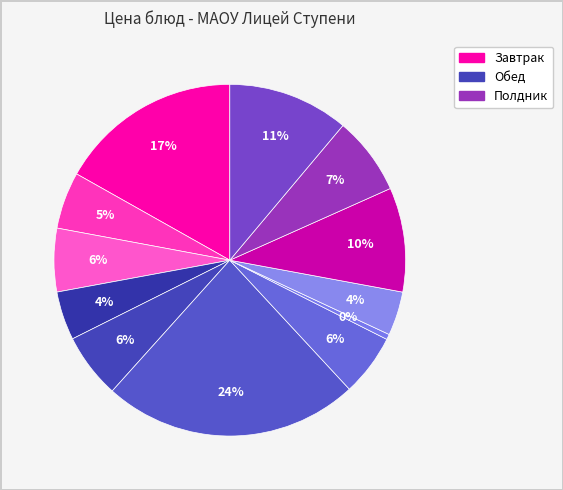

Which slice is the largest?

бефстроганов из отв.говядины